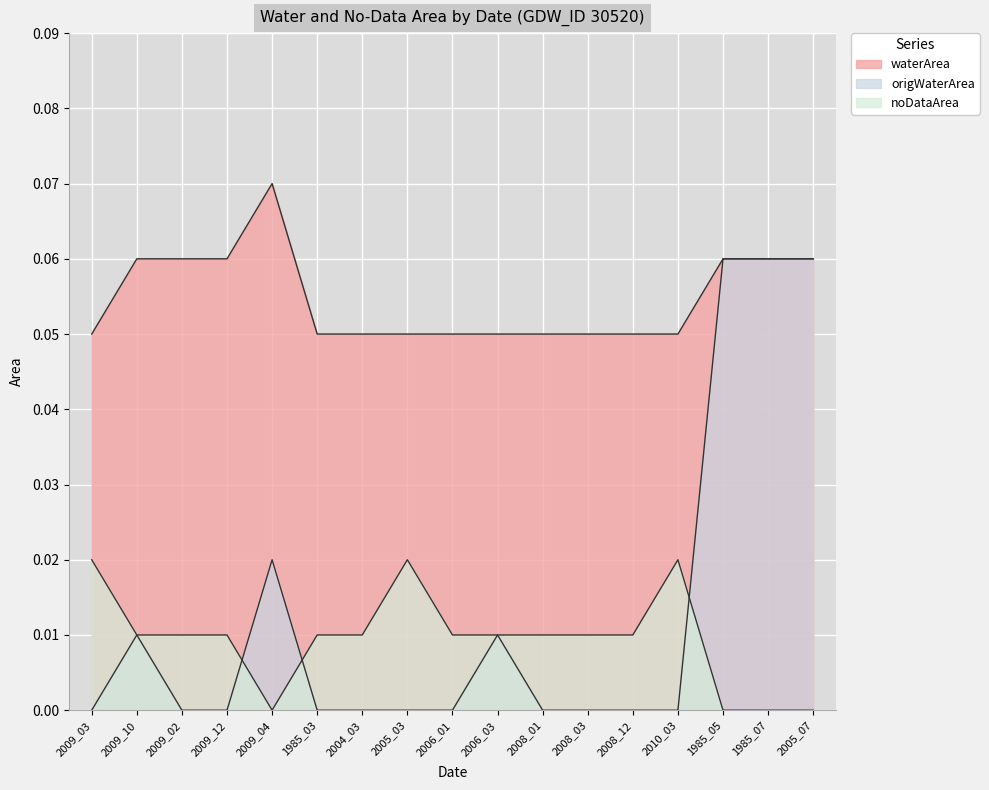

What position from the left is 2009_10?

2